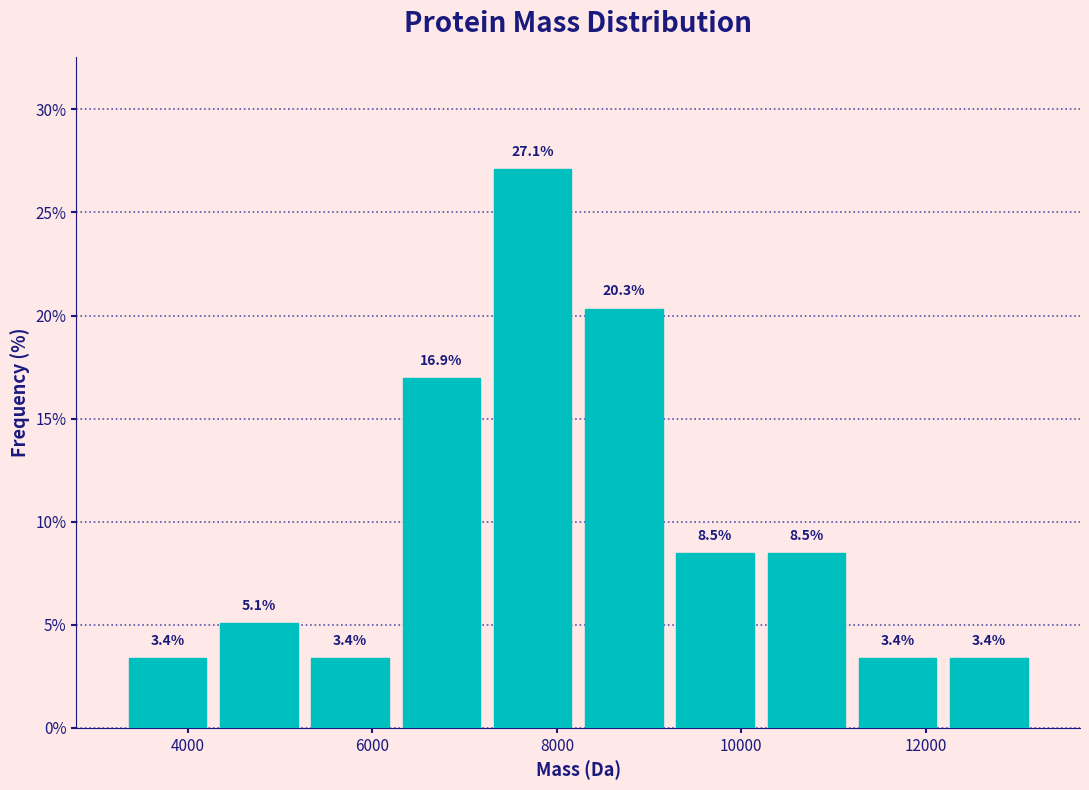

Which range on the x-axis has the tallest bar?

7200 to 8200